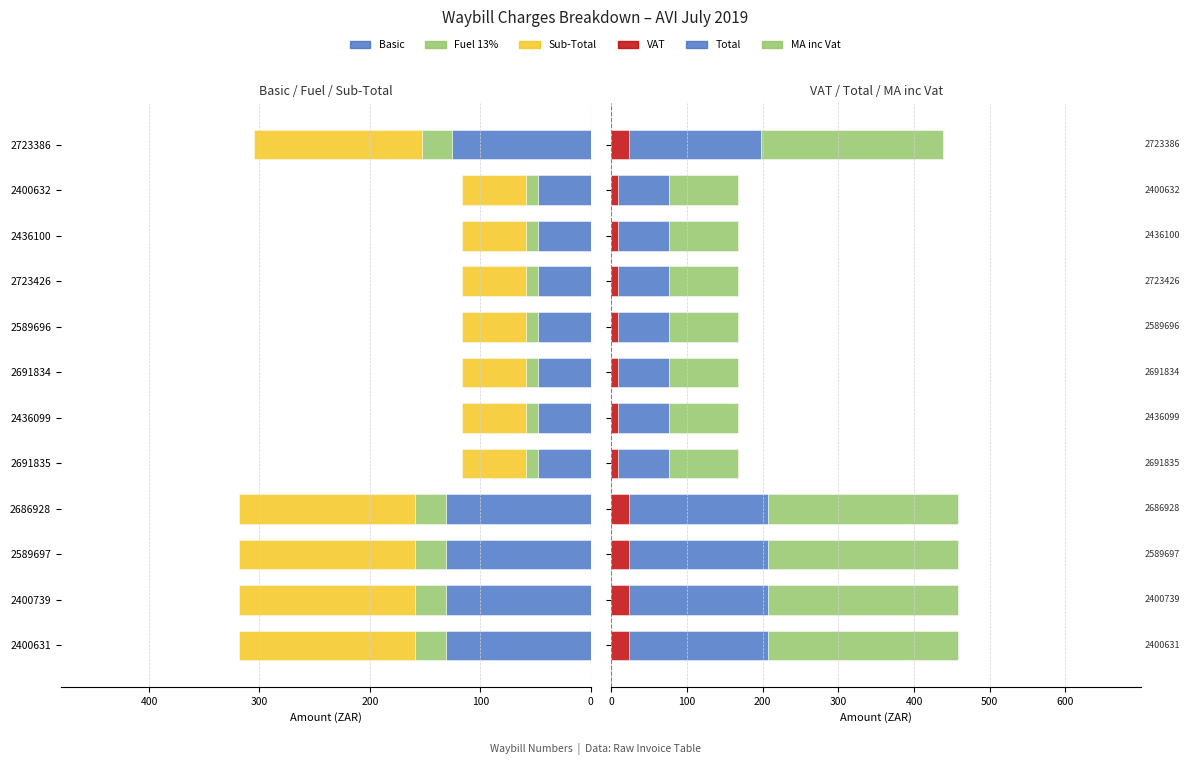

Are the bars grouped side by side (vs. stacked)?

Yes